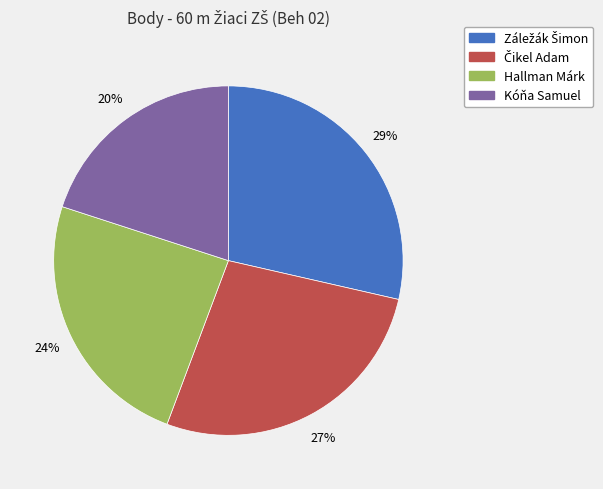

What is the smallest slice in the pie chart?

Kóňa Samuel